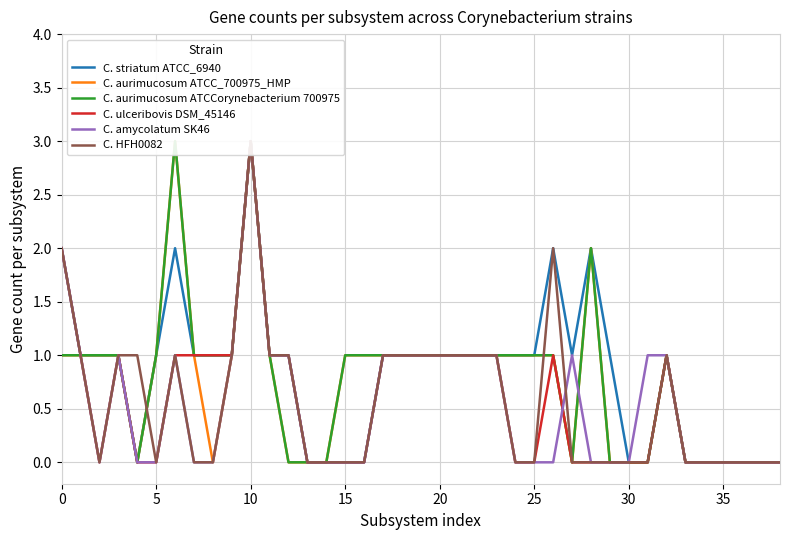

Is this an area chart (filled region under the line)?

No